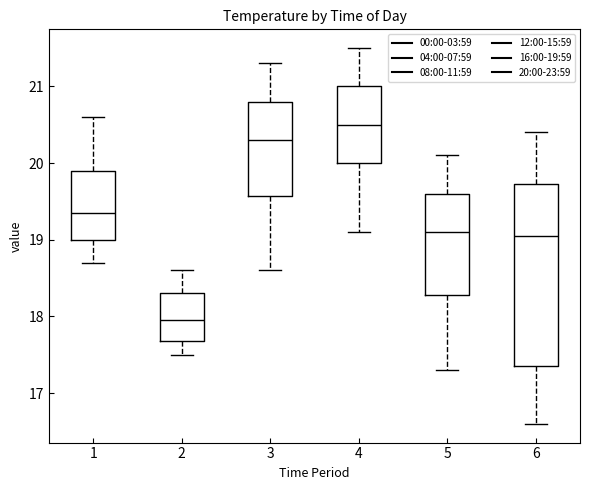

Where is the upper edge of the box at x = 2 on the y-axis? The values are not printed on the chart, so give them approximately, as read against the axis.

18.3